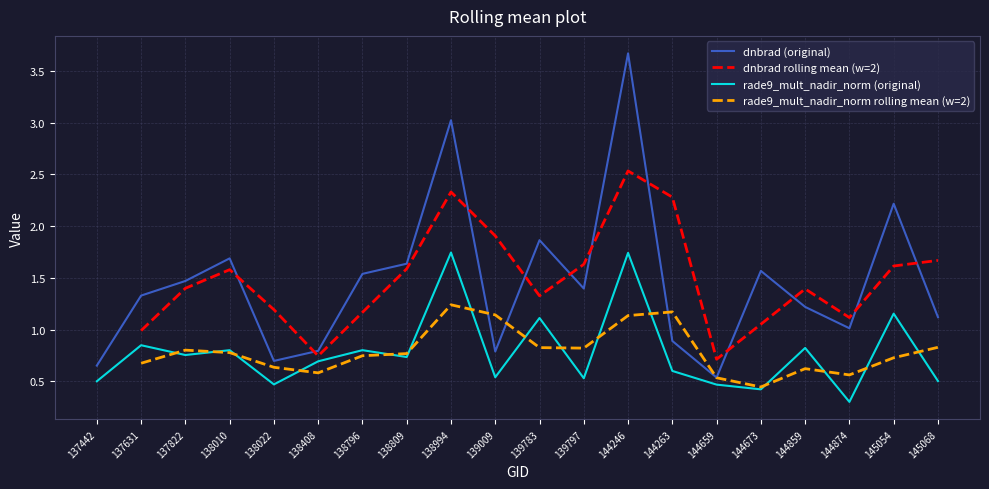

Reading left to right, what are all the values shown in this chart?

dnbrad: 137442=0.7	137631=1.3	137822=1.5	138010=1.7	138022=0.7	138408=0.8	138796=1.5	138809=1.6	138994=3.0	139009=0.8	139783=1.9	139797=1.4	144246=3.7	144263=0.9	144659=0.5	144673=1.6	144859=1.2	144874=1.0	145054=2.2	145068=1.1
rade9_mult_nadir_norm: 137442=0.5	137631=0.8	137822=0.8	138010=0.8	138022=0.5	138408=0.7	138796=0.8	138809=0.7	138994=1.7	139009=0.5	139783=1.1	139797=0.5	144246=1.7	144263=0.6	144659=0.5	144673=0.4	144859=0.8	144874=0.3	145054=1.2	145068=0.5